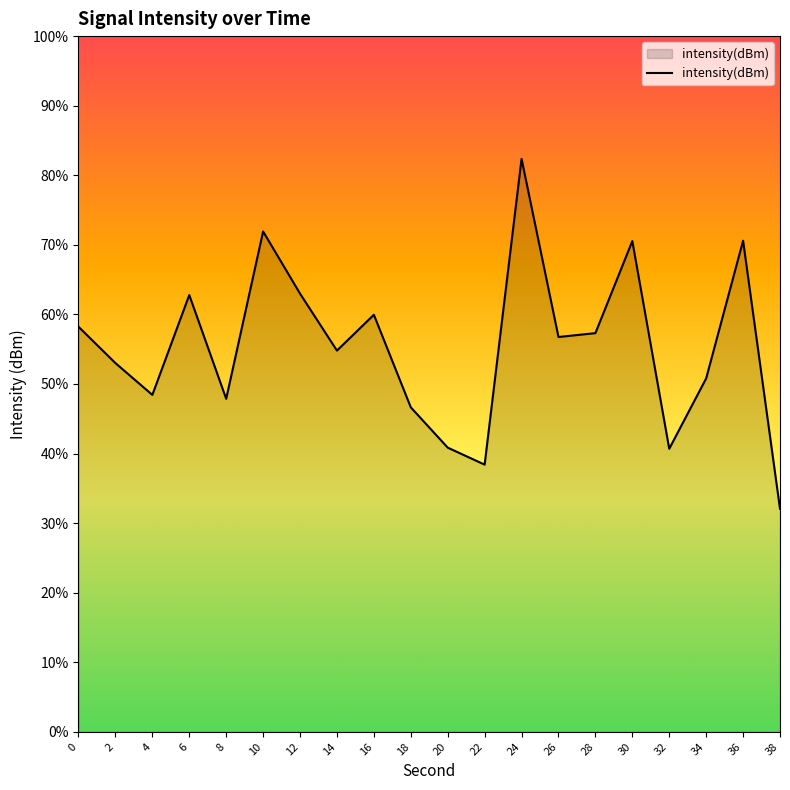

Which category has the highest value across all series?

24